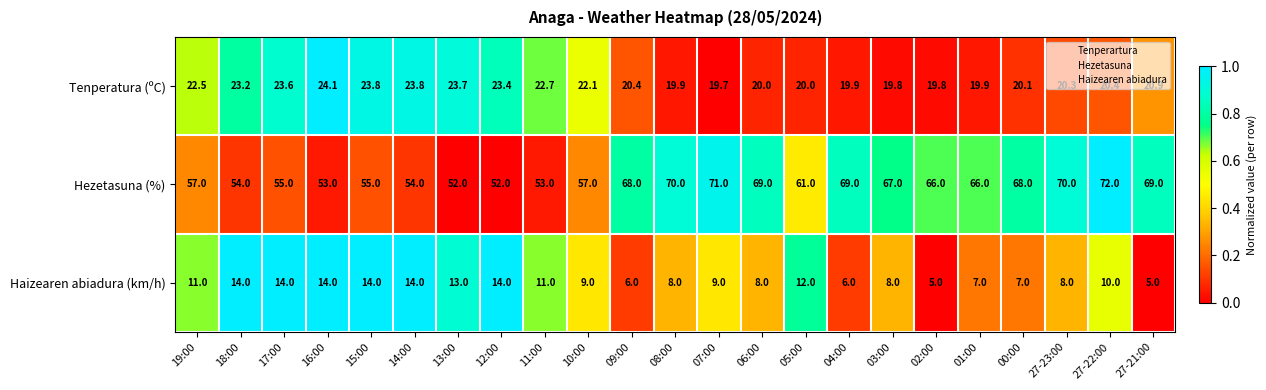

Which label corresponds to the largest value in the chart?

27-22:00